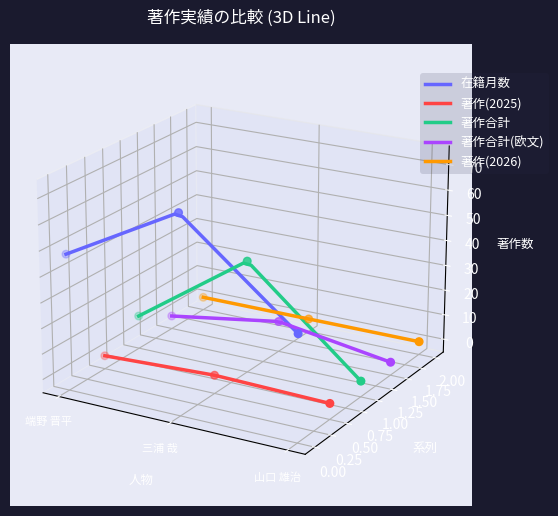

Which series contains the highest Y value?

在籍月数